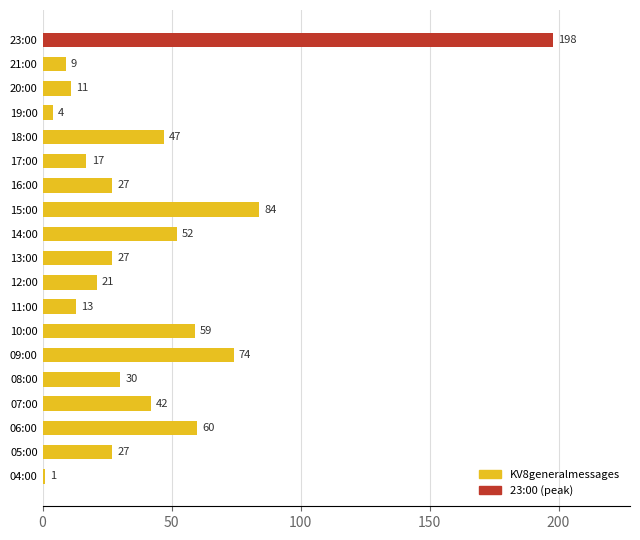

What is the sum of all values?

803